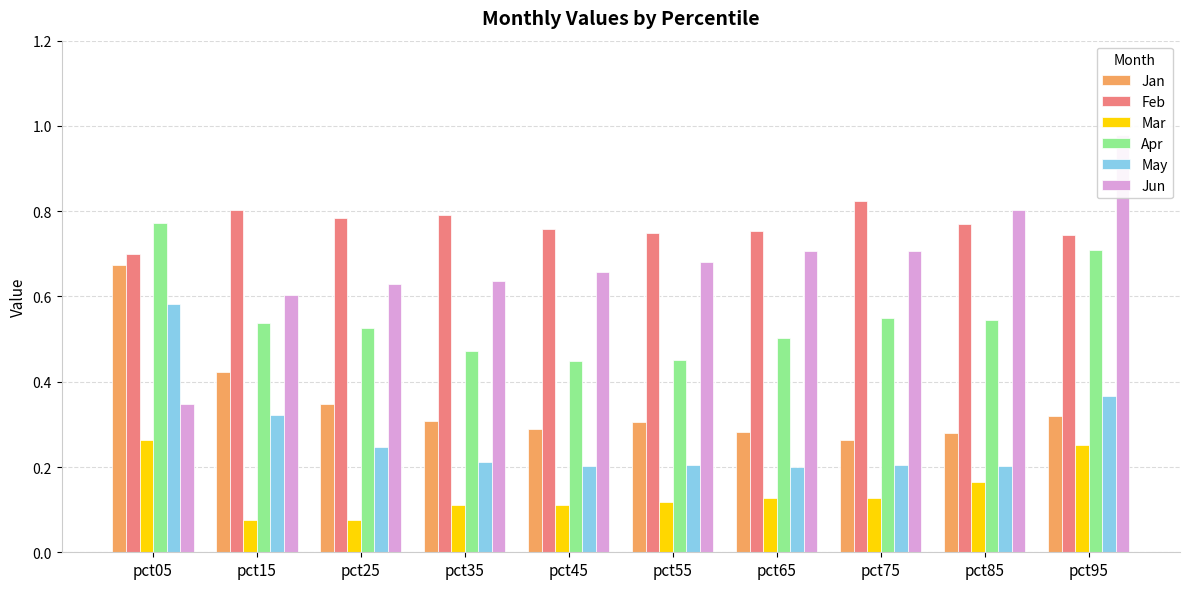

Reading right to left, transcribe all the data shown in this chart.

Jan: pct95=0.3	pct85=0.3	pct75=0.3	pct65=0.3	pct55=0.3	pct45=0.3	pct35=0.3	pct25=0.3	pct15=0.4	pct05=0.7
Feb: pct95=0.7	pct85=0.8	pct75=0.8	pct65=0.8	pct55=0.7	pct45=0.8	pct35=0.8	pct25=0.8	pct15=0.8	pct05=0.7
Mar: pct95=0.3	pct85=0.2	pct75=0.1	pct65=0.1	pct55=0.1	pct45=0.1	pct35=0.1	pct25=0.1	pct15=0.1	pct05=0.3
Apr: pct95=0.7	pct85=0.5	pct75=0.5	pct65=0.5	pct55=0.5	pct45=0.4	pct35=0.5	pct25=0.5	pct15=0.5	pct05=0.8
May: pct95=0.4	pct85=0.2	pct75=0.2	pct65=0.2	pct55=0.2	pct45=0.2	pct35=0.2	pct25=0.2	pct15=0.3	pct05=0.6
Jun: pct95=1.0	pct85=0.8	pct75=0.7	pct65=0.7	pct55=0.7	pct45=0.7	pct35=0.6	pct25=0.6	pct15=0.6	pct05=0.3